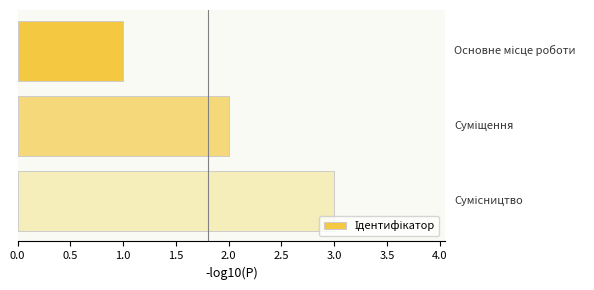

What is the sum of all values?

6